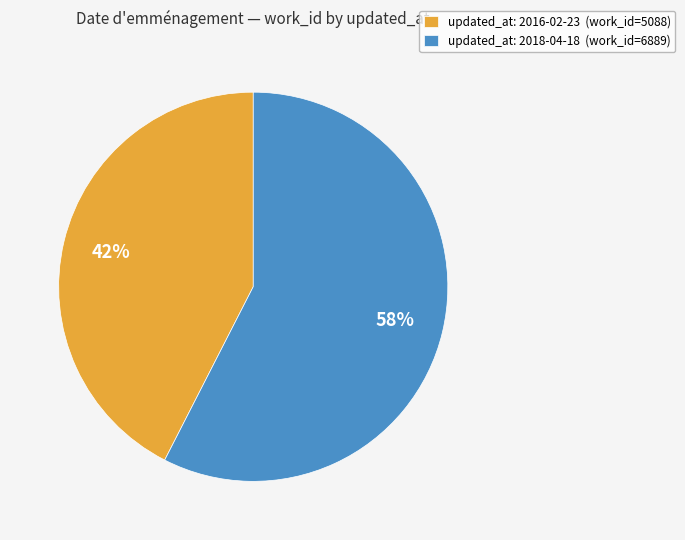

How many segments does this pie chart have?

2